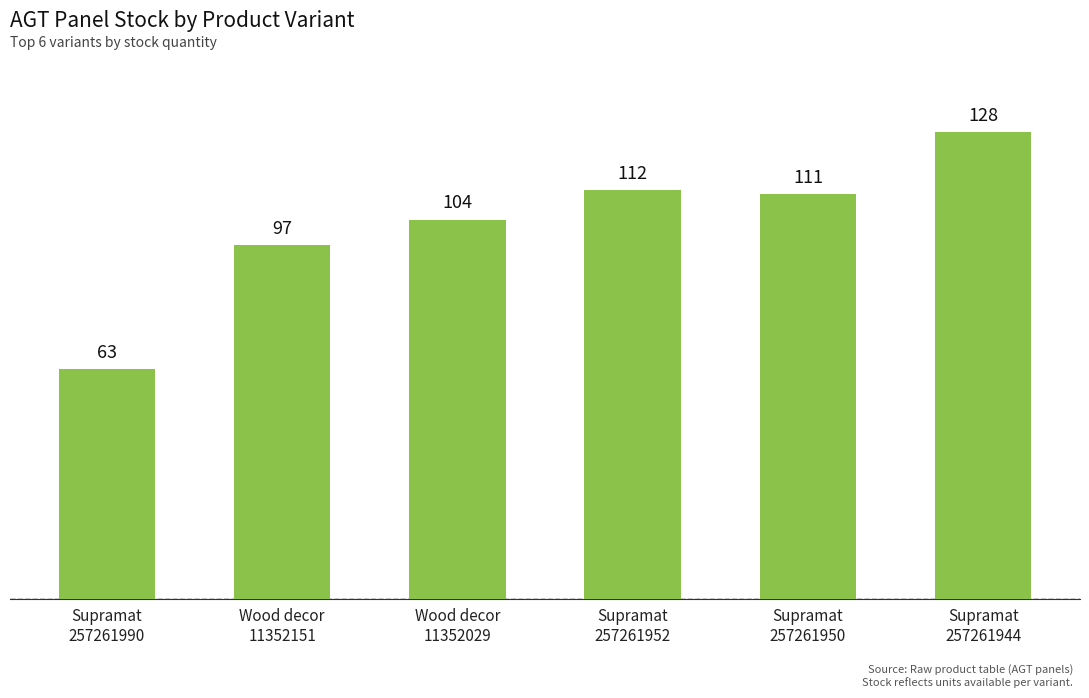

What is the change in value from Supramat
257261952 to Supramat
257261944?

+16